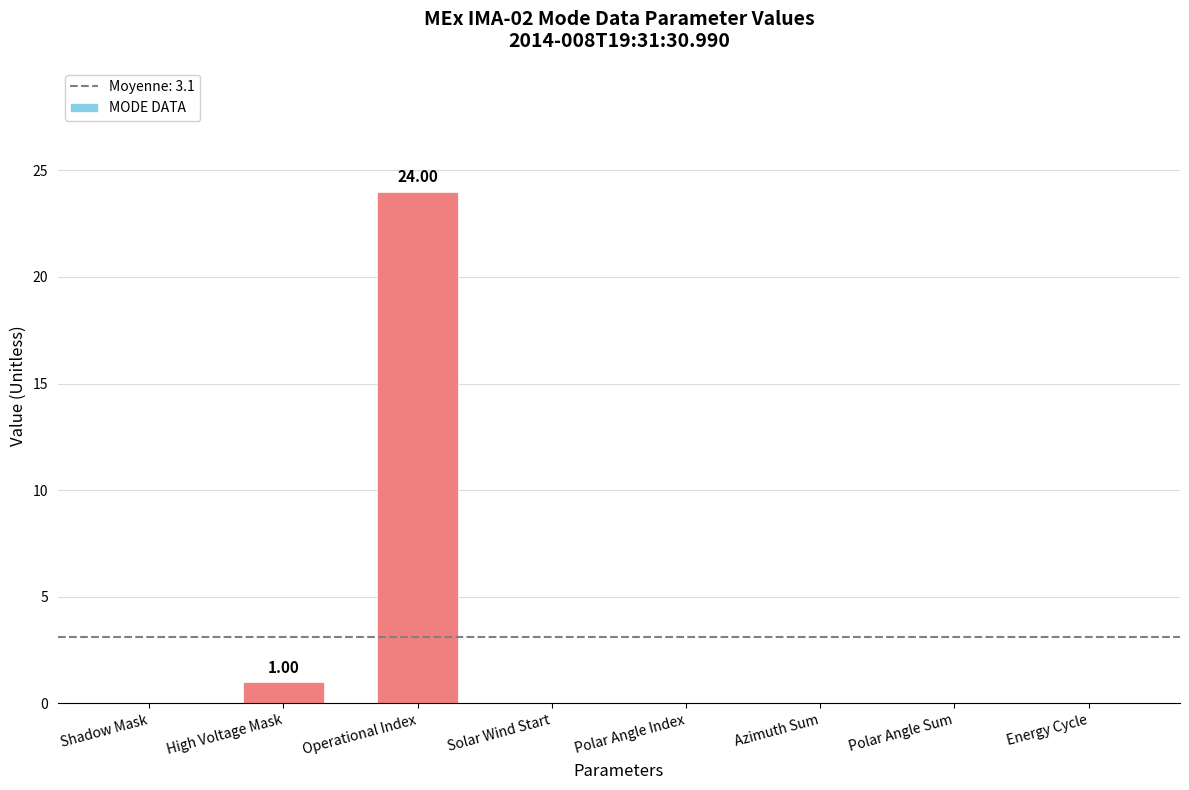

Where is the data nearest to the value 12?

High Voltage Mask